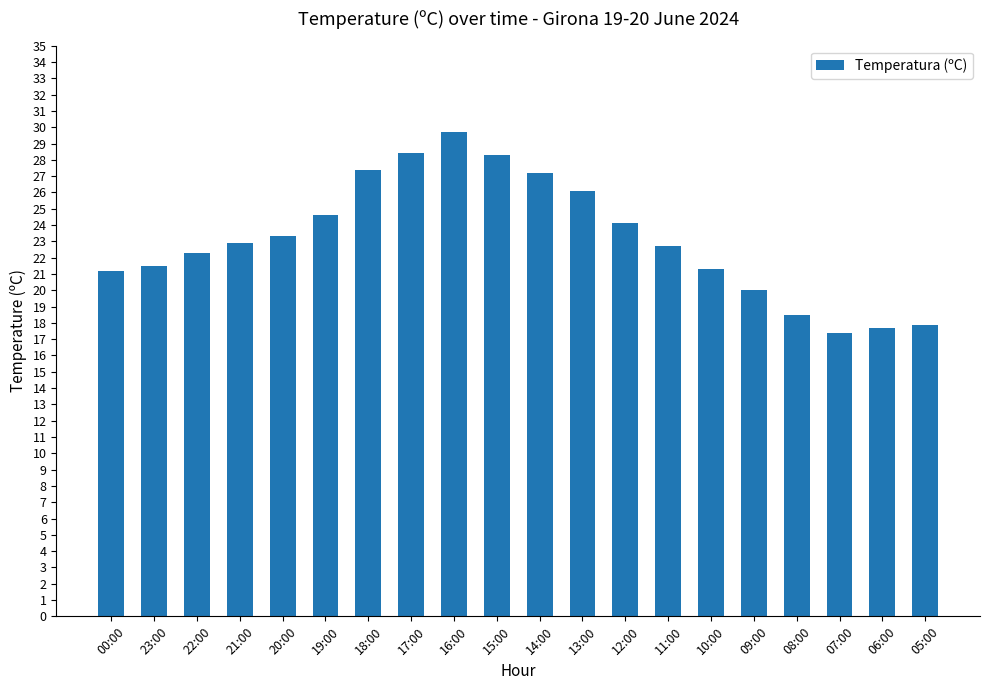

The value at 00:00 is 9.6. True or false?

False